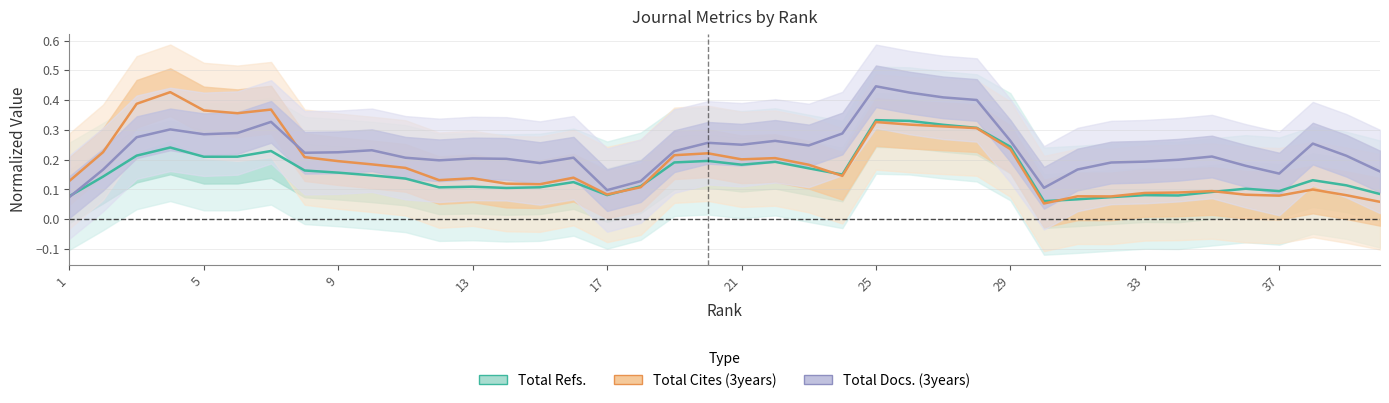

What is the value of the Total Cites (3years) point at the 31st from the left?

0.1